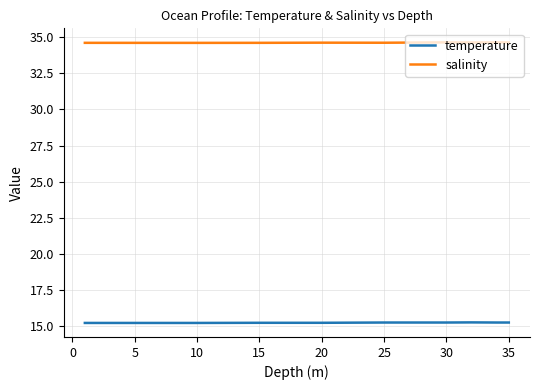

What is the maximum value shown in the chart?

34.6